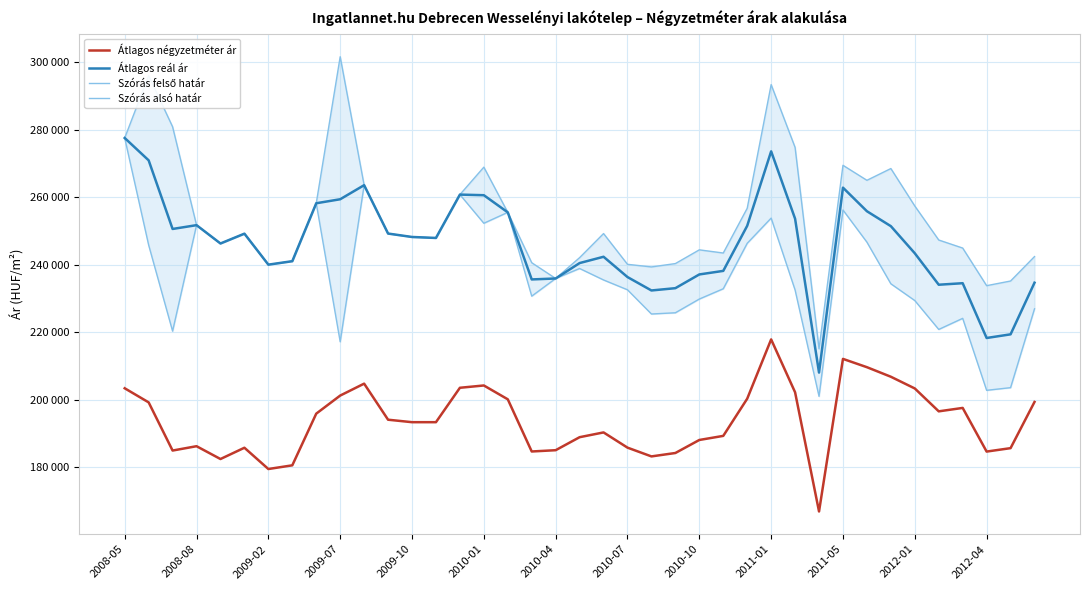

True or false: Átlagos négyzetméter ár and Szórás felső határ cross at least once.

False